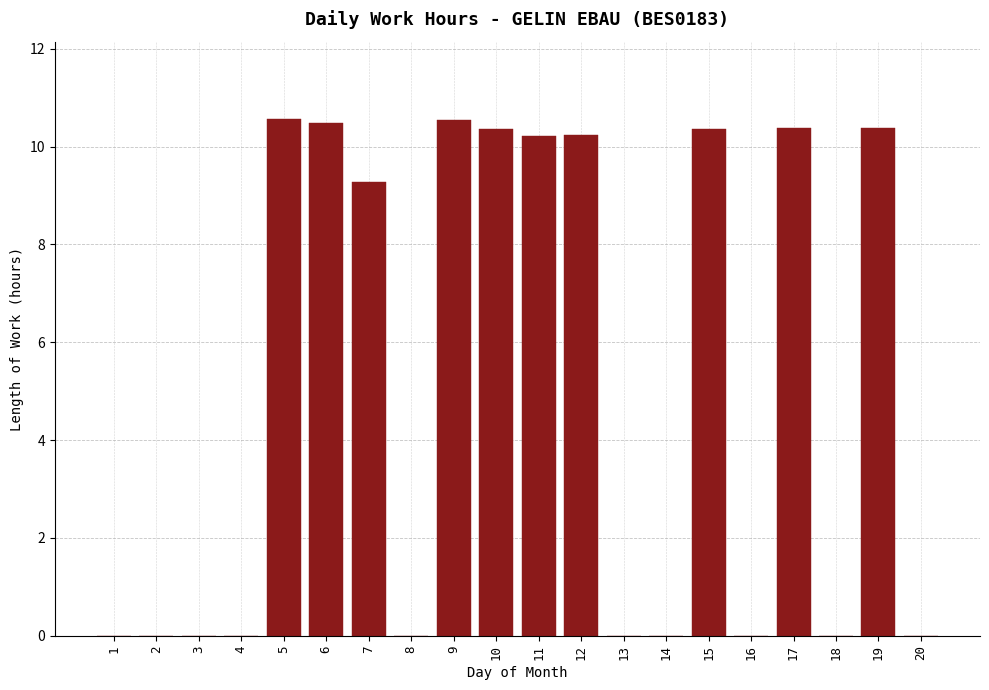

What is the greatest value displayed?

10.6